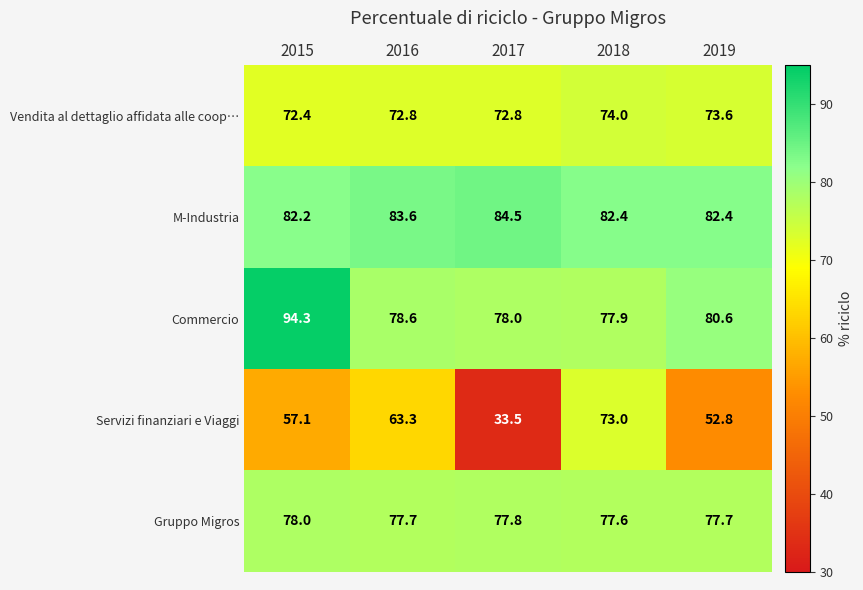

Which series has the widest spread of values?

Servizi finanziari e Viaggi